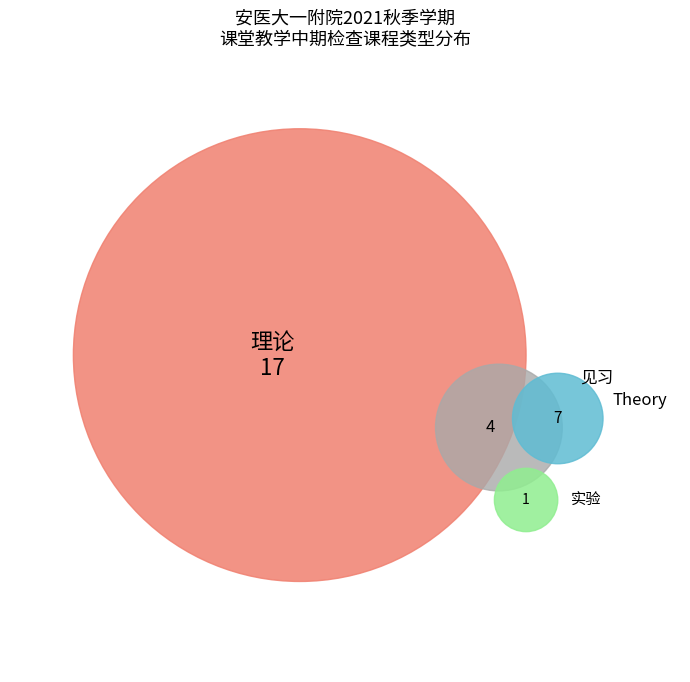

Combined, what portion of the pie is 实验 and 见习?

17.2%